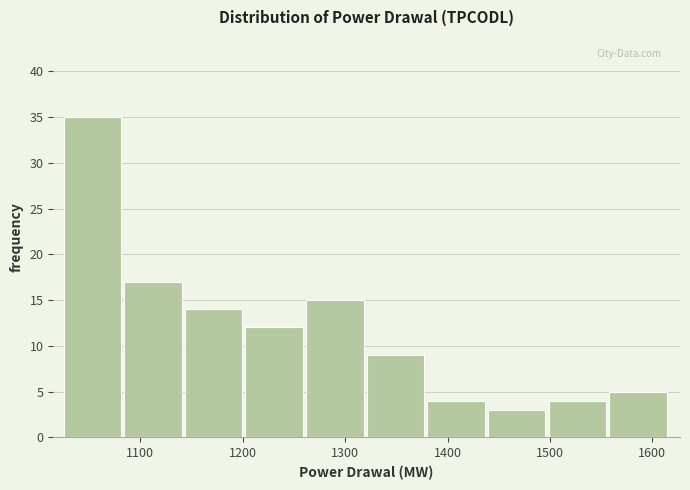

What is the height of the bar covering 1380 to 1440 on the x-axis? Neither the bar edges nor the heights are printed on the chart, so give them approximately, as read against the axes.

4